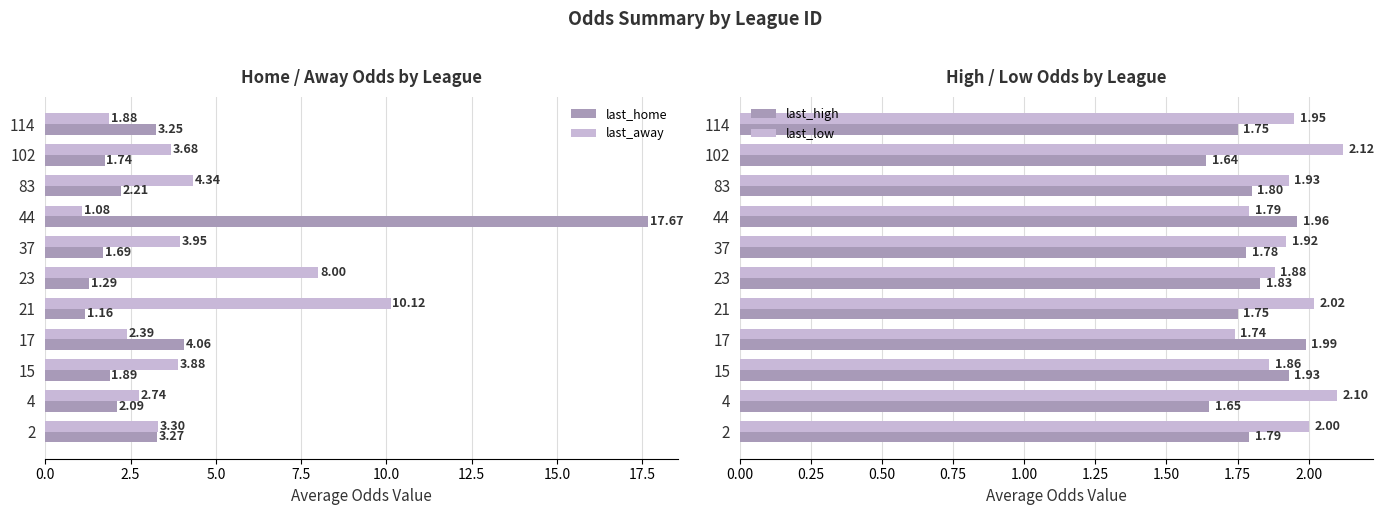

Are the bars horizontal?

Yes